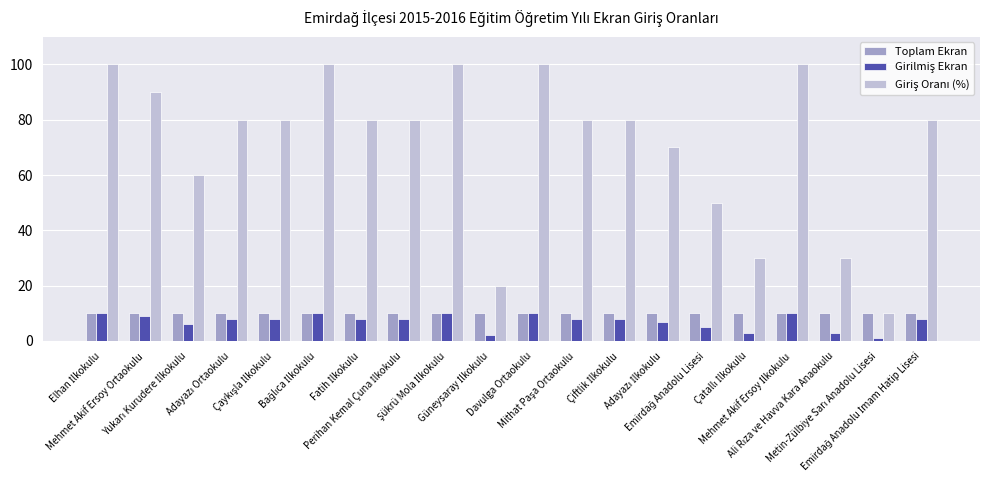

At how many categories does at least one series exceed 93?

5